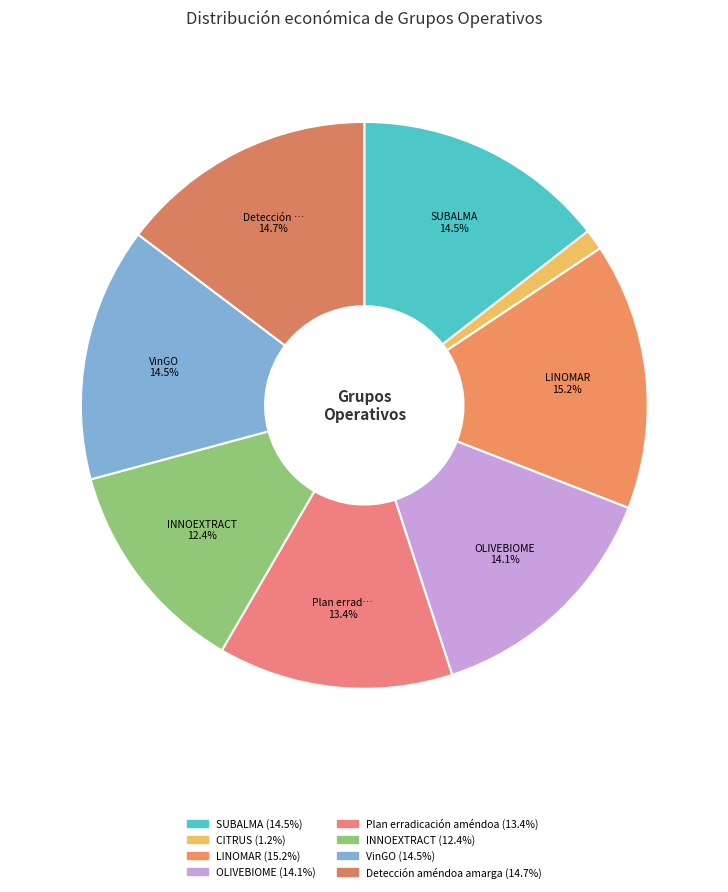

How many segments does this pie chart have?

8